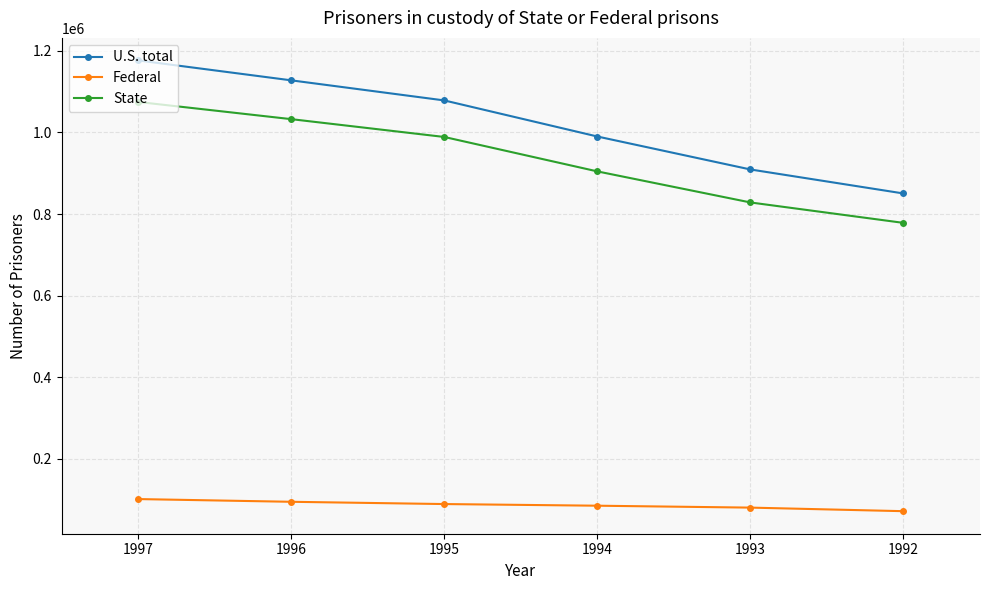

Where is State nearest to the value 926652?

1994